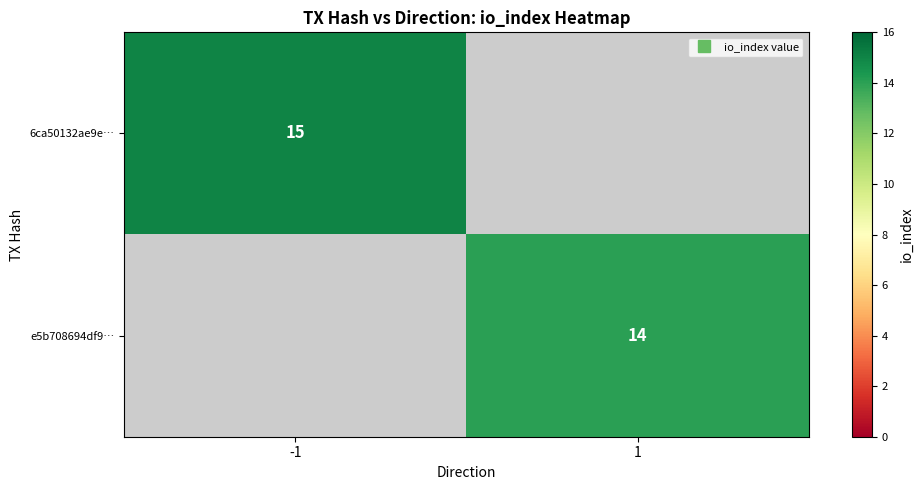

What is the maximum value for 6ca50132ae9e…?

15.0